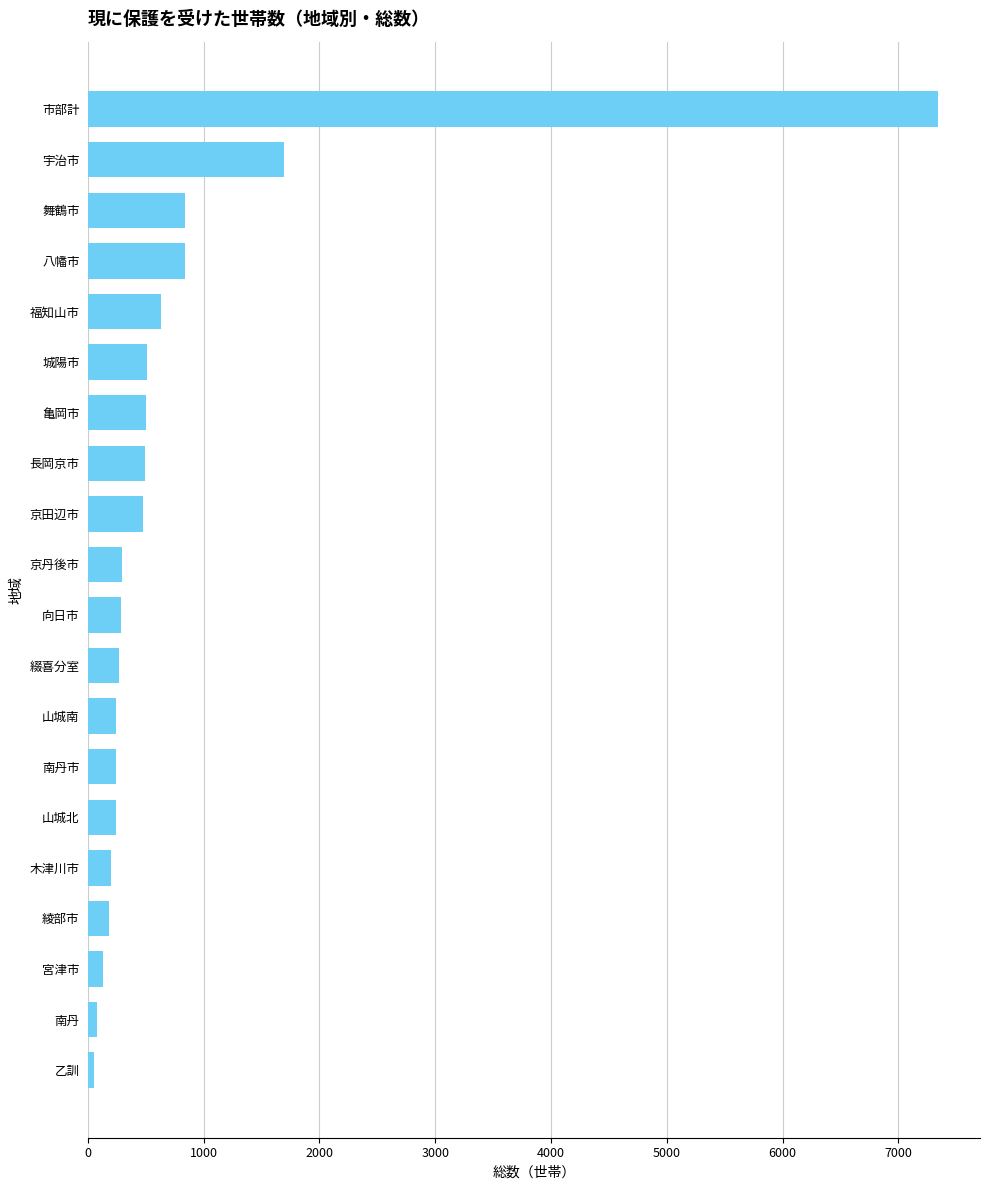

Are the bars horizontal?

Yes